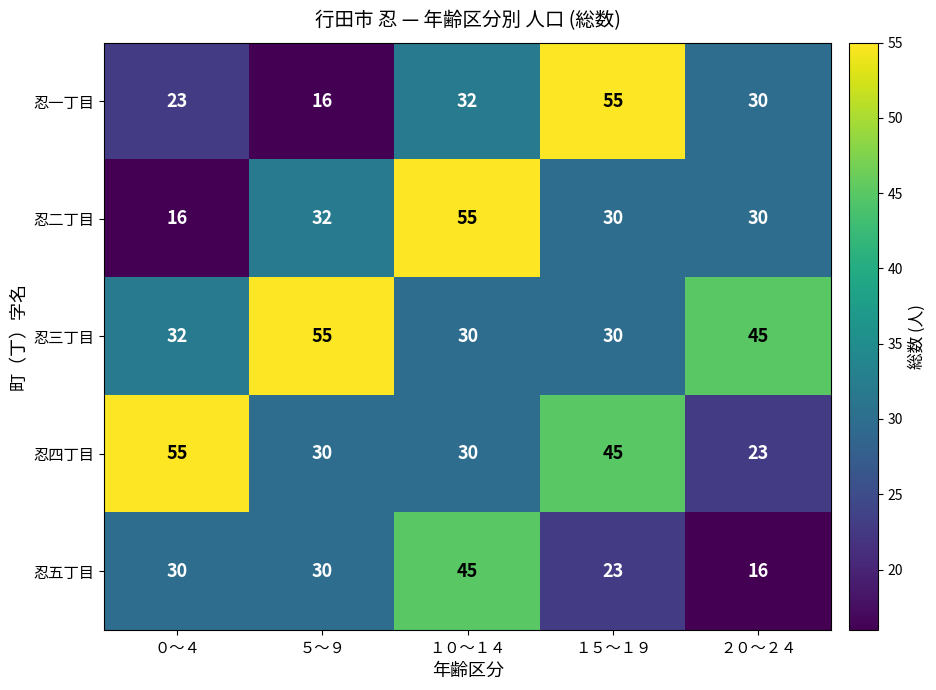

At ０～４, list the series in order from largest to smallest.

忍四丁目, 忍三丁目, 忍五丁目, 忍一丁目, 忍二丁目